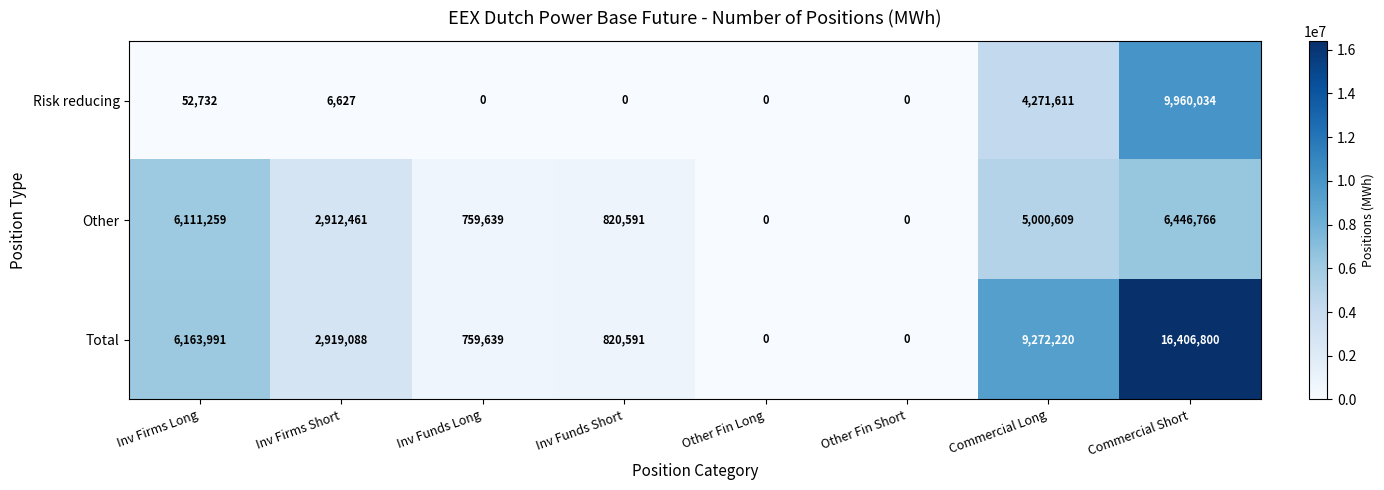

How many positive values does the Other series have?

6